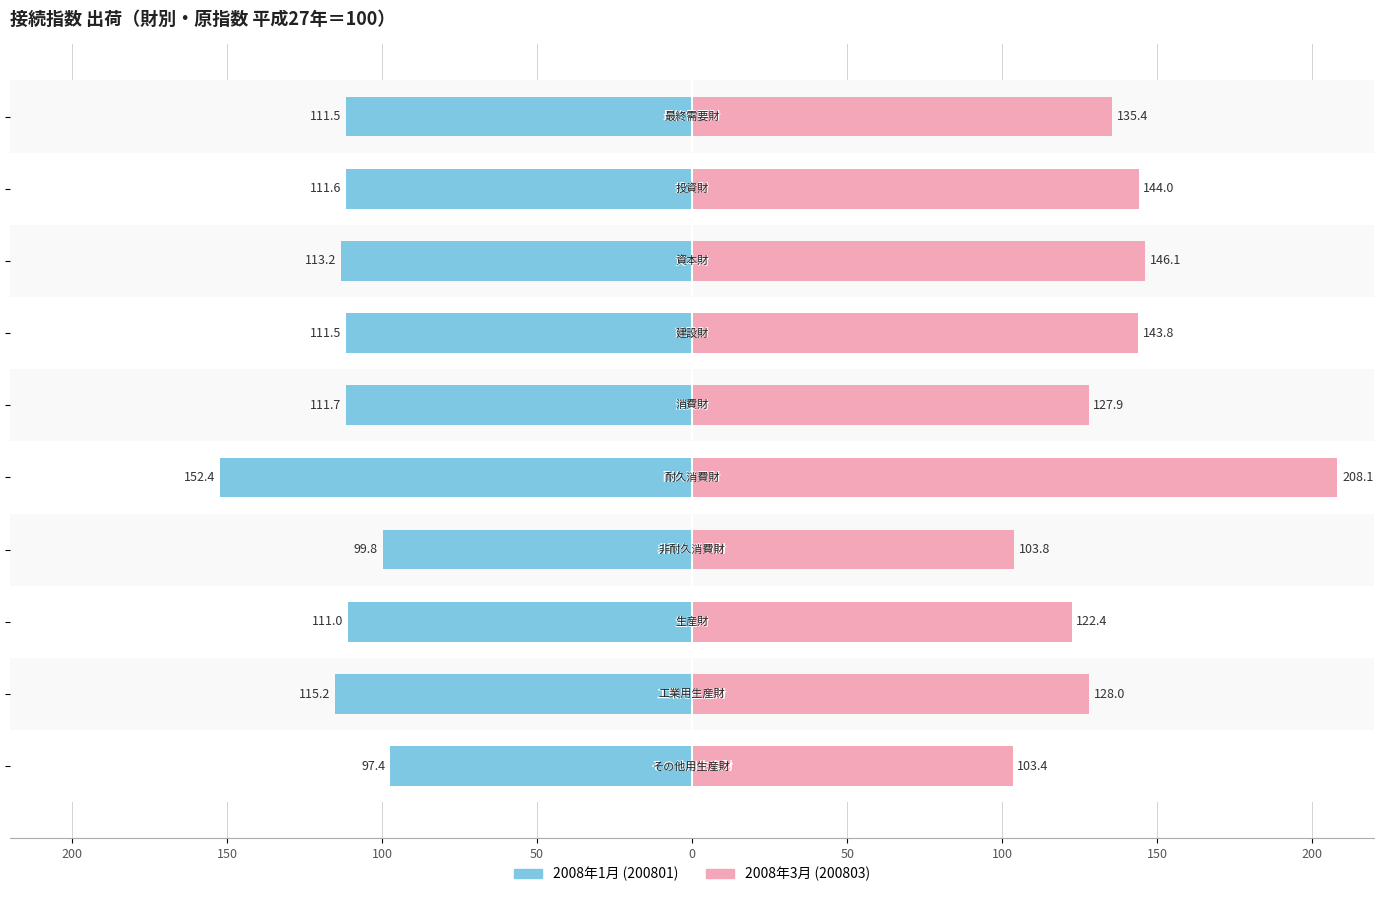

How many bars are there in total?

20